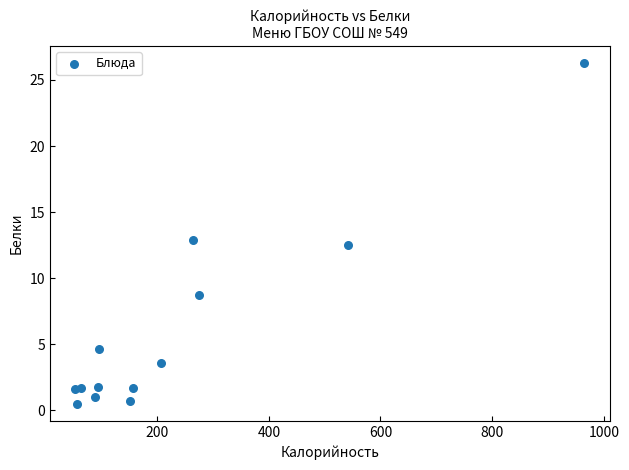

What is the range of Y values (max minus min)?

25.8